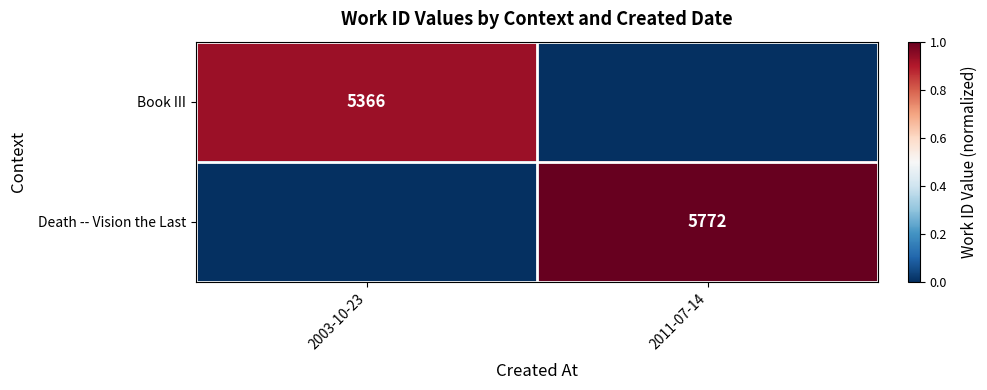

Is the value of Book III at 2003-10-23 greater than the value of Death -- Vision the Last at 2011-07-14?

No